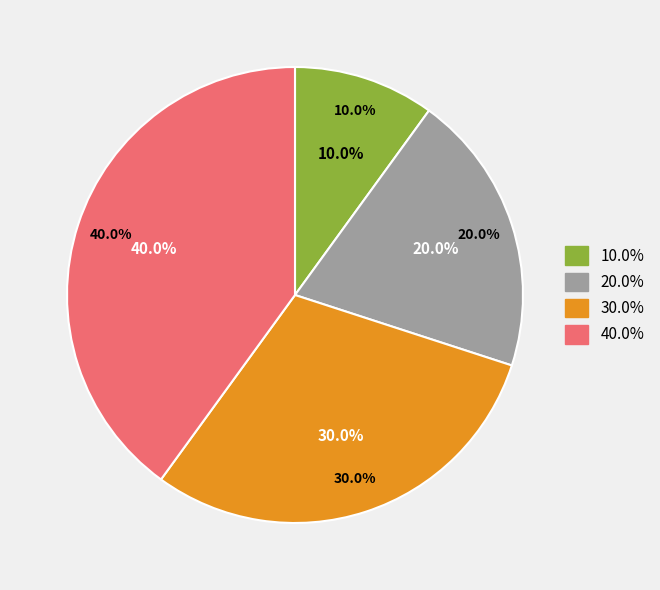

Is Спеціаліст вищої категорії the majority of the pie?

No